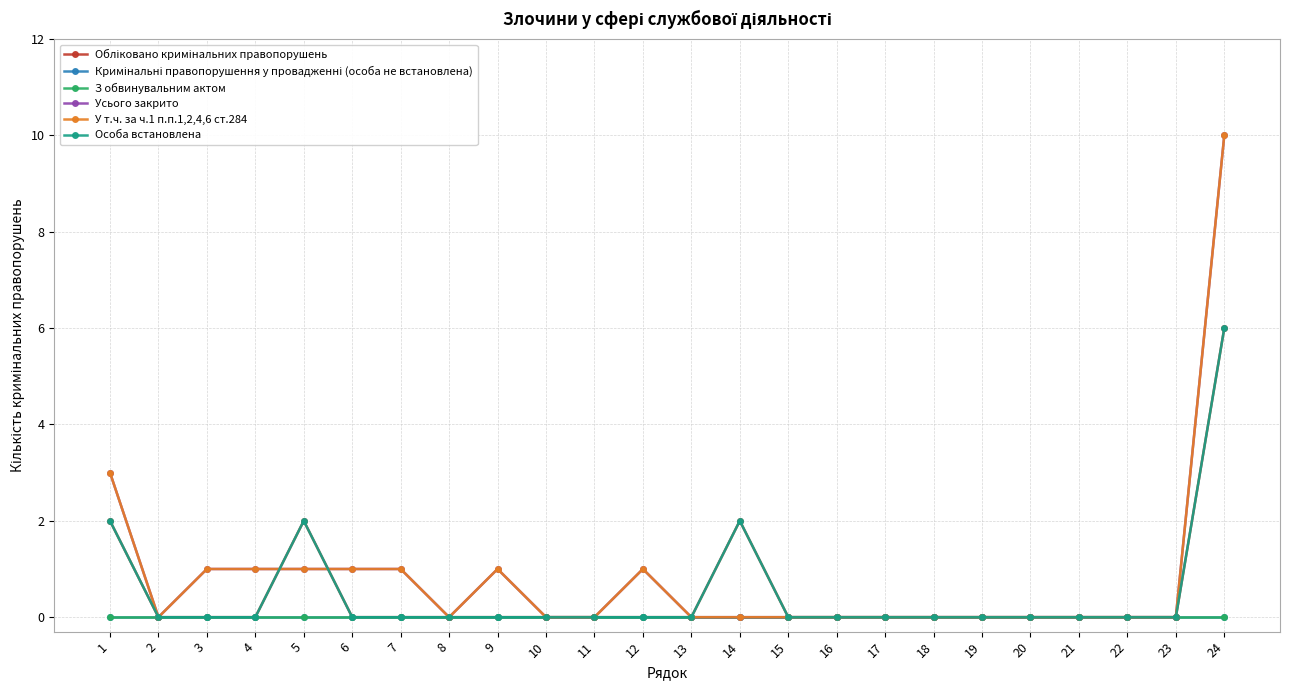

Where is the first local minimum for У т.ч. за ч.1 п.п.1,2,4,6 ст.284?

2